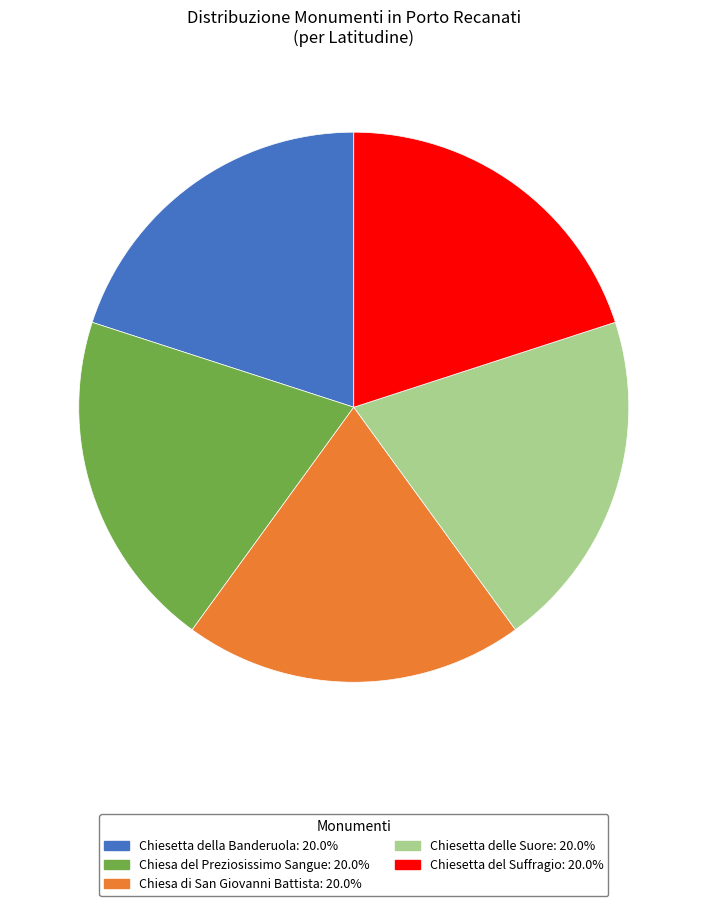

What is the ratio of the value at Chiesetta della Banderuola to the value at Chiesa del Preziosissimo Sangue?

1.0